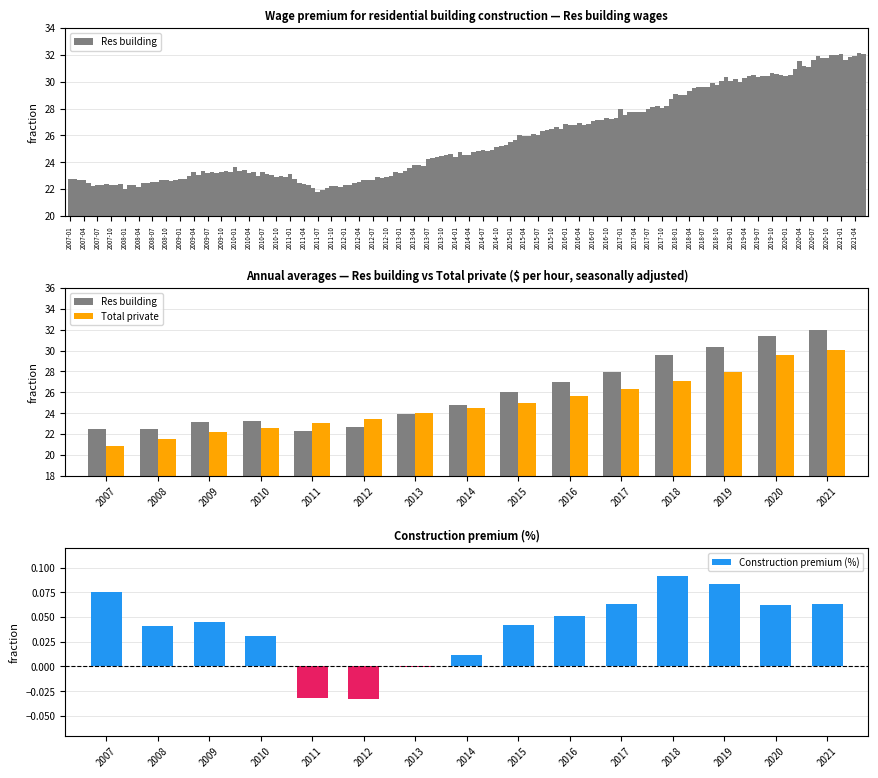

Is it true that Construction premium (%) equals 0.0 at 2007?

False